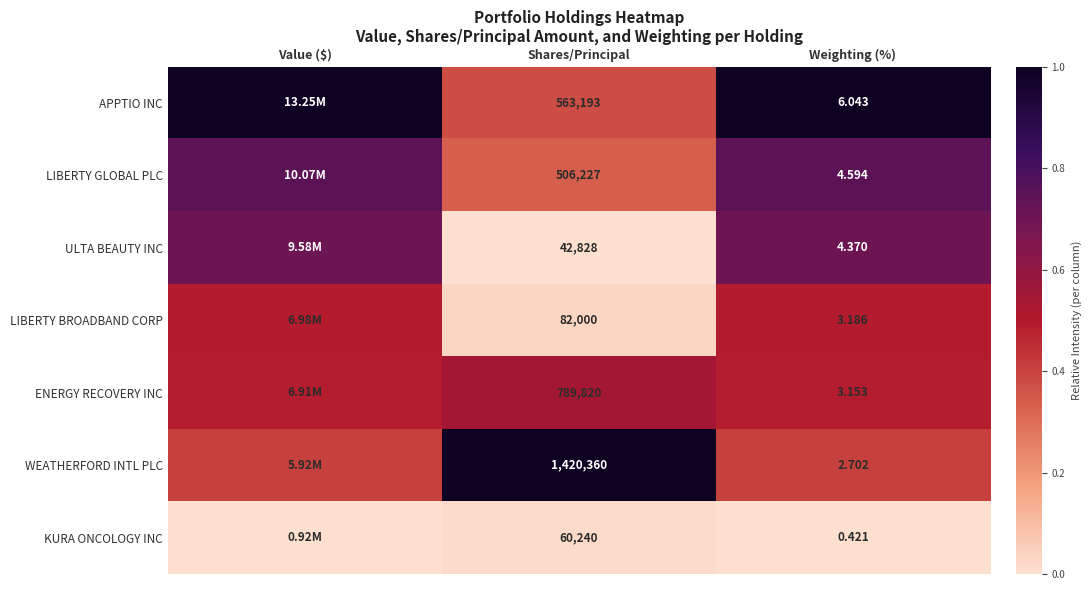

At Weighting (%), list the series in order from largest to smallest.

APPTIO INC, LIBERTY GLOBAL PLC, ULTA BEAUTY INC, LIBERTY BROADBAND CORP, ENERGY RECOVERY INC, WEATHERFORD INTL PLC, KURA ONCOLOGY INC